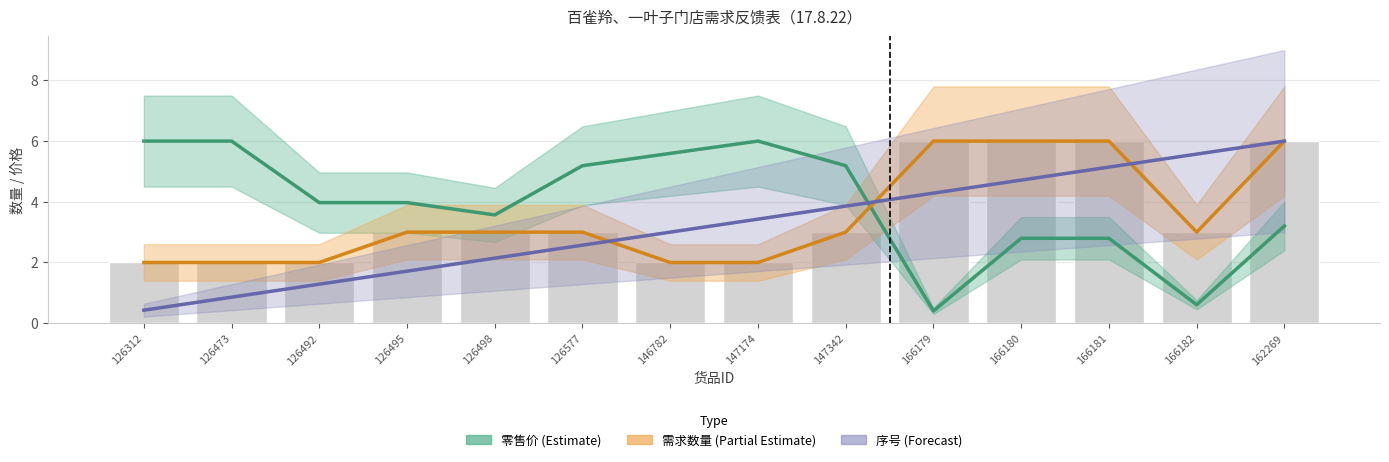

Rank the categories by 零售价 value from highest to lowest.

126312, 126473, 147174, 146782, 126577, 147342, 126492, 126495, 126498, 162269, 166180, 166181, 166182, 166179